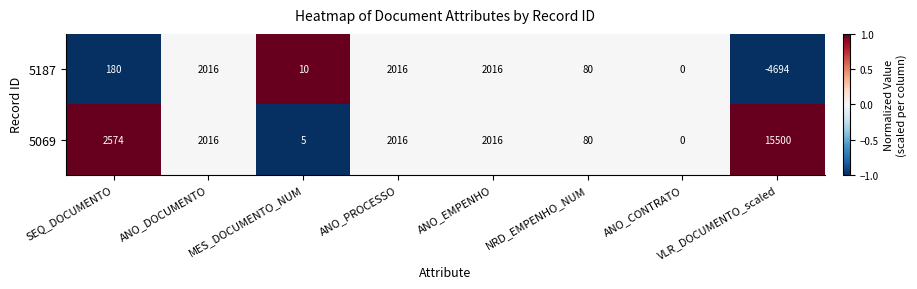

At which label does 5069 reach its minimum?

ANO_CONTRATO